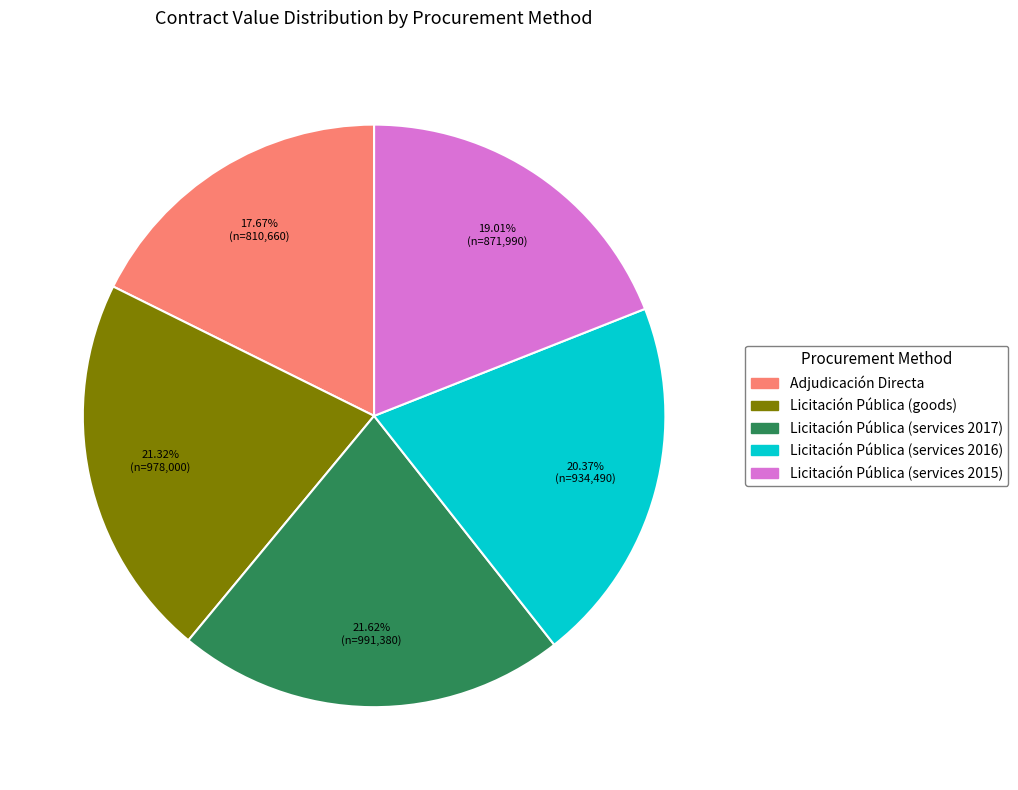

Is the sum of Licitación Pública (services 2015) and Adjudicación Directa greater than half?

No